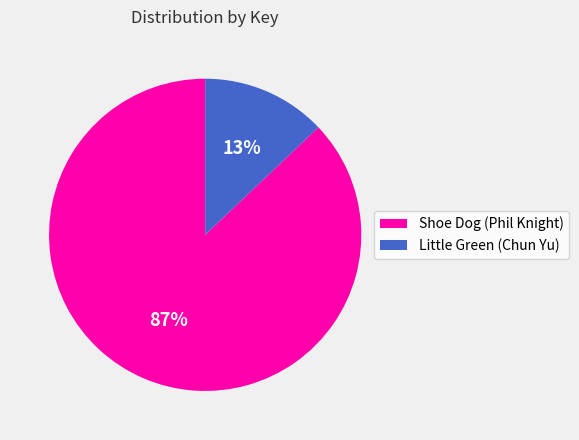

To the nearest percent, what is the difference between the largest and smallest slice percentages?

74%